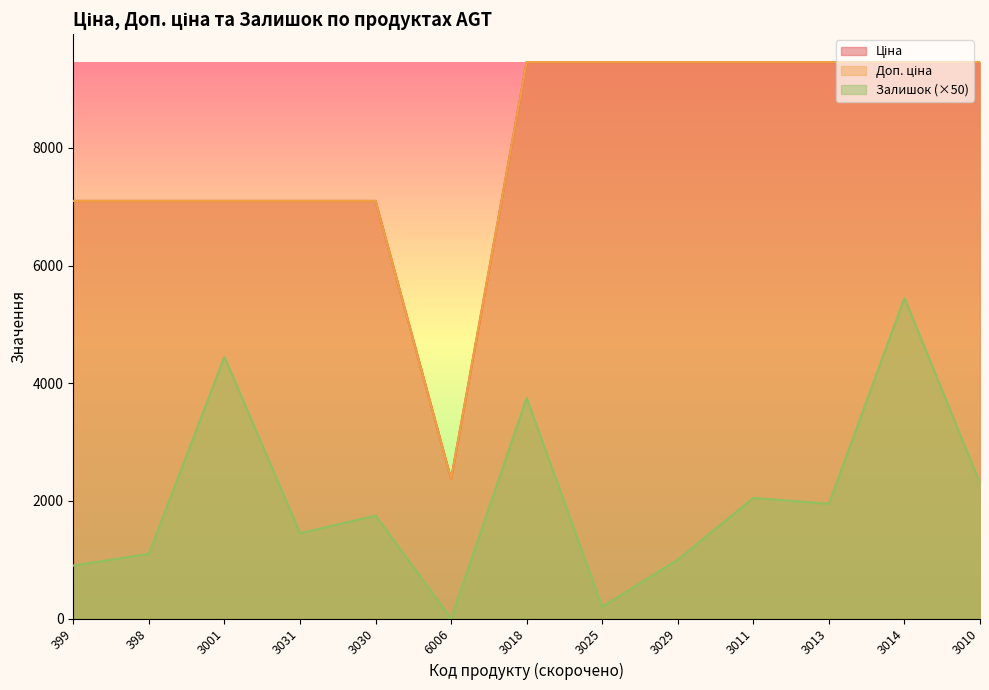

Which label corresponds to the smallest value in the chart?

6006